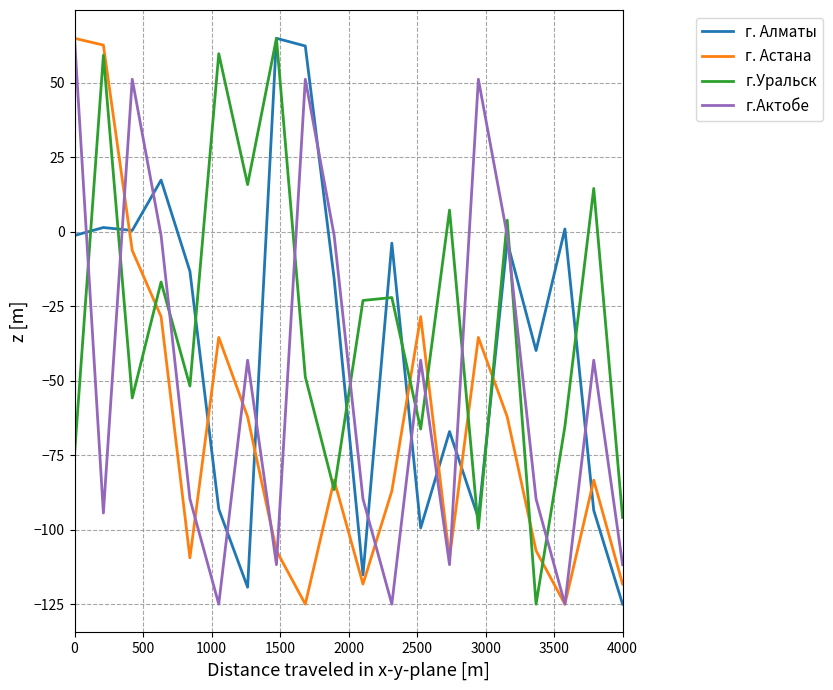

How many distinct data groups are displayed?

4